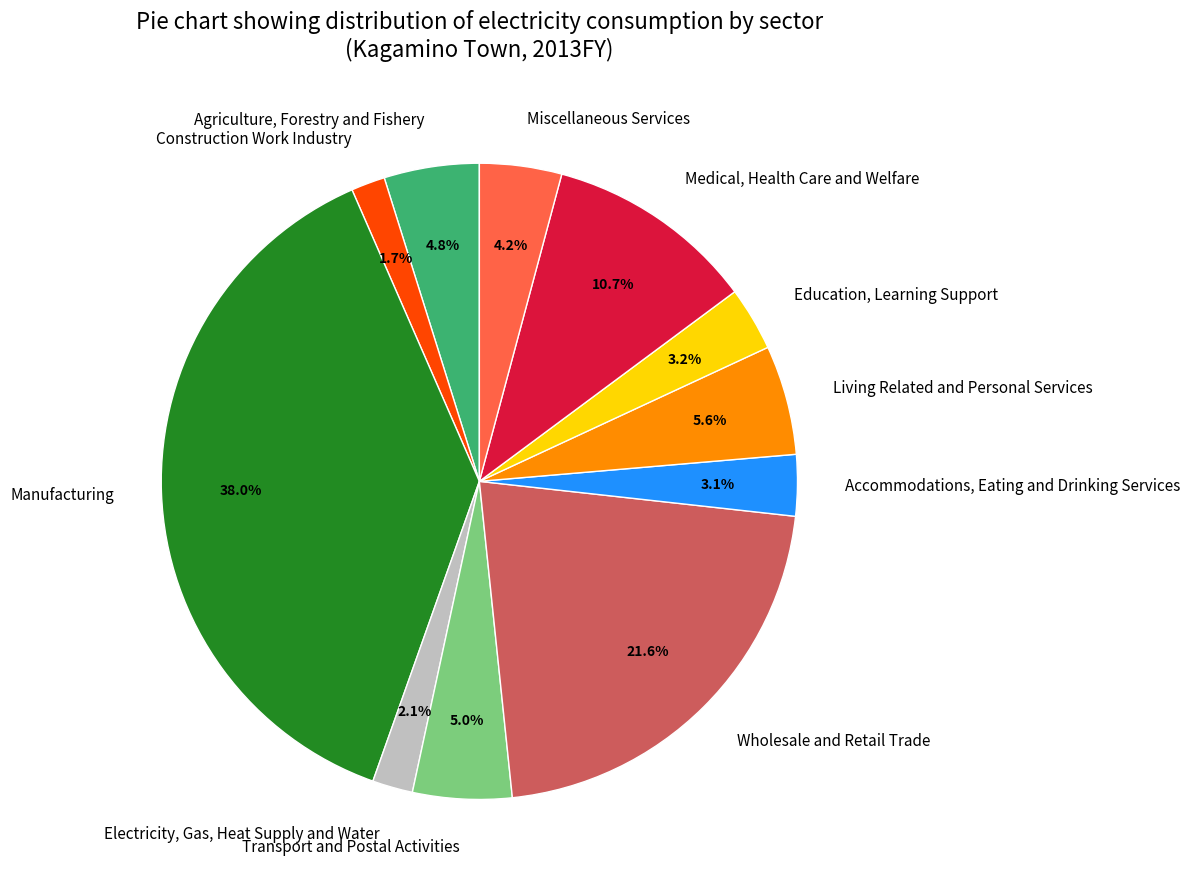

Count the number of slices in the pie.

11